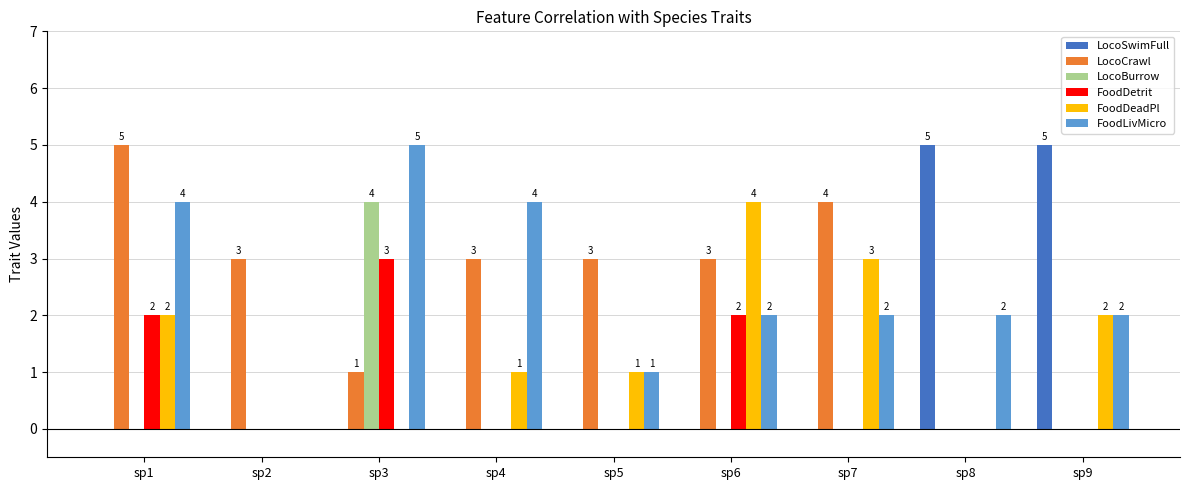

Between sp7 and sp9, which series saw the biggest shift?

LocoSwimFull